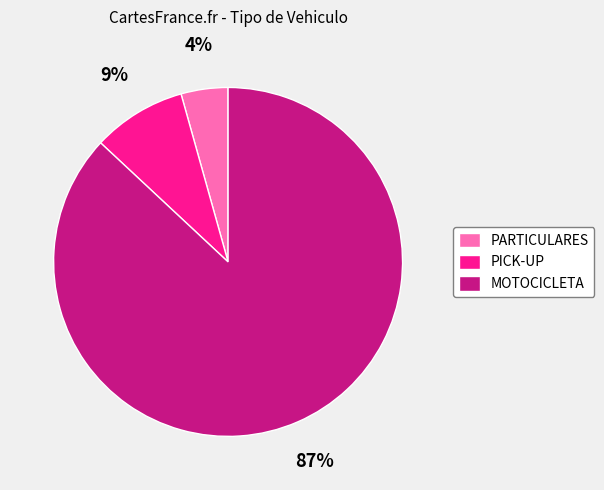

Rank the categories by value from highest to lowest.

MOTOCICLETA, PICK-UP, PARTICULARES